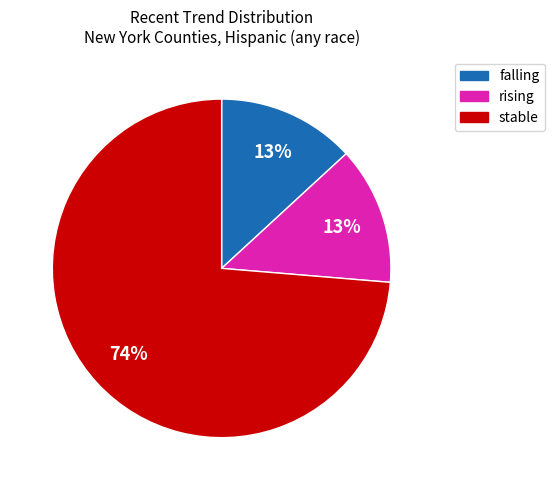

What is the ratio of the value at falling to the value at rising?

1.0